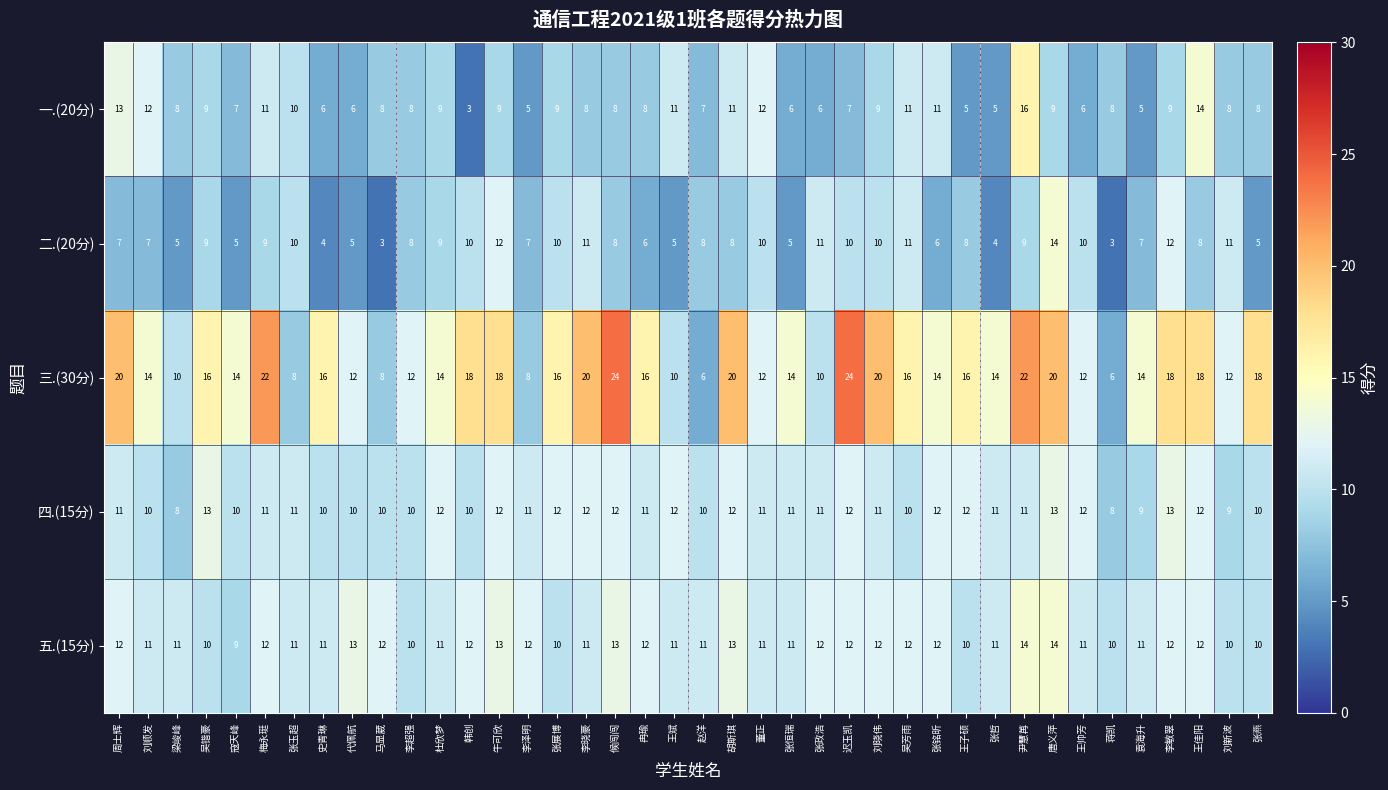

At which label does 三.(30分) first exceed 16?

周士辉